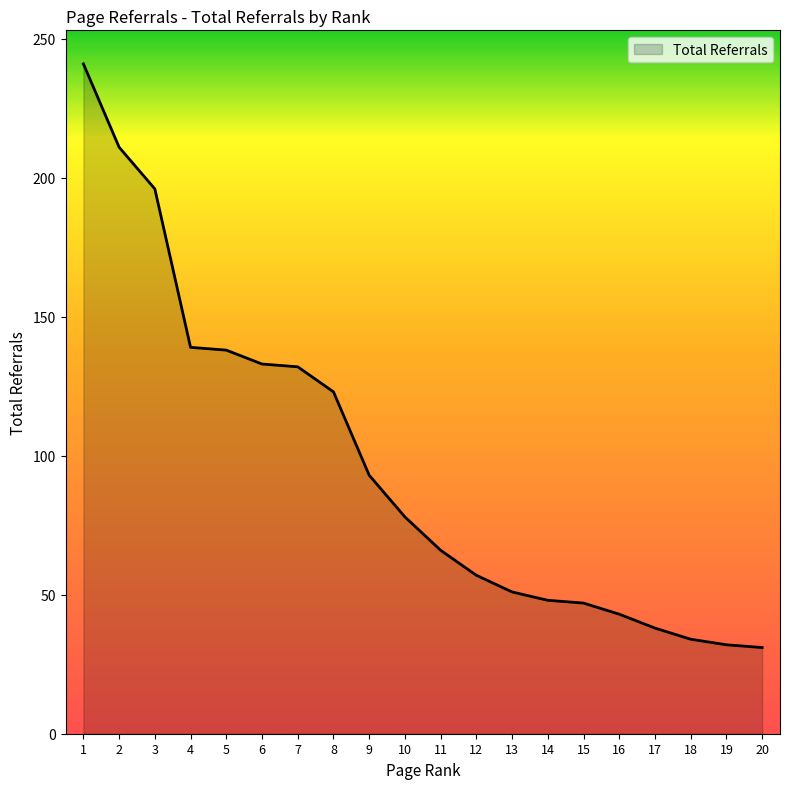

How many series are shown in this chart?

1